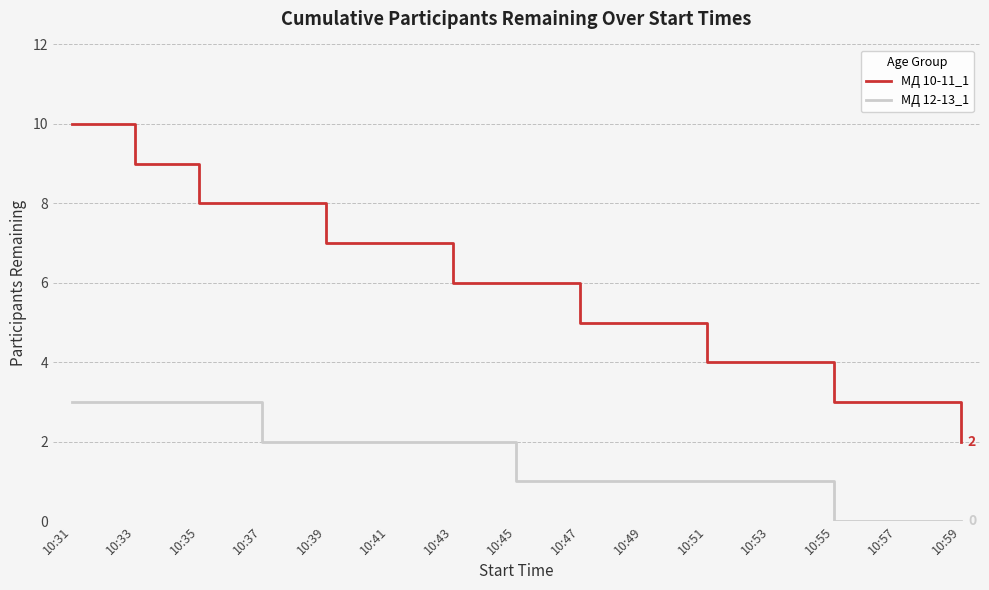

Rank the series at 10:59 from lowest to highest value.

МД 12-13_1, МД 10-11_1